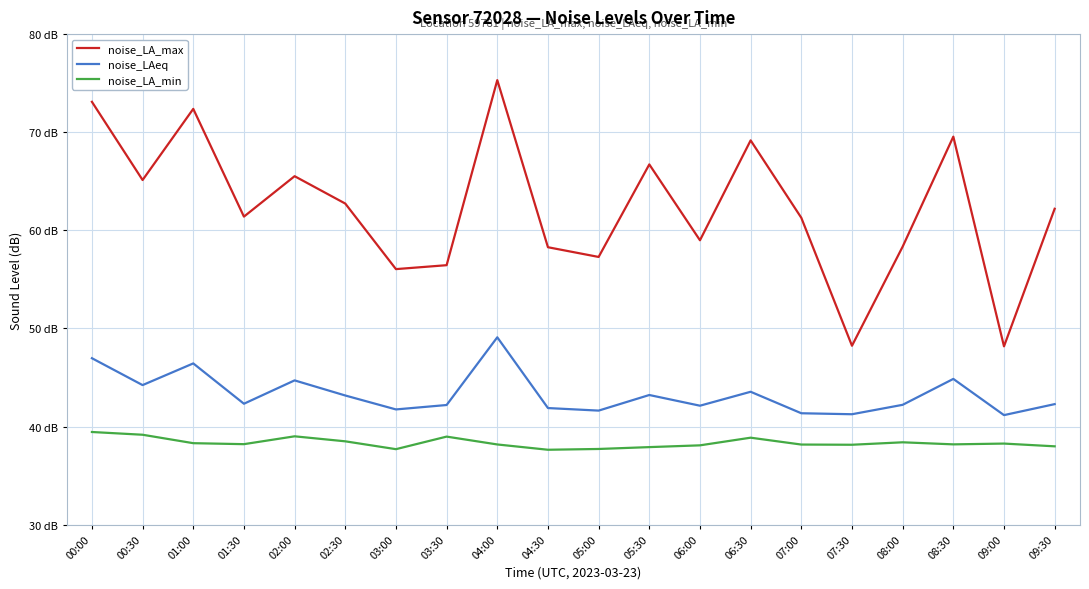

Reading left to right, list all the values displayed in this chart.

noise_LA_max: 73.1	65.1	72.4	61.4	65.5	62.7	56.0	56.5	75.3	58.3	57.3	66.7	59.0	69.2	61.3	48.2	58.3	69.5	48.2	62.2
noise_LAeq: 47.0	44.2	46.4	42.3	44.7	43.2	41.8	42.2	49.1	41.9	41.6	43.2	42.1	43.5	41.4	41.3	42.2	44.9	41.2	42.3
noise_LA_min: 39.5	39.2	38.3	38.2	39.0	38.5	37.7	39.0	38.2	37.6	37.7	37.9	38.1	38.9	38.2	38.1	38.4	38.2	38.3	38.0